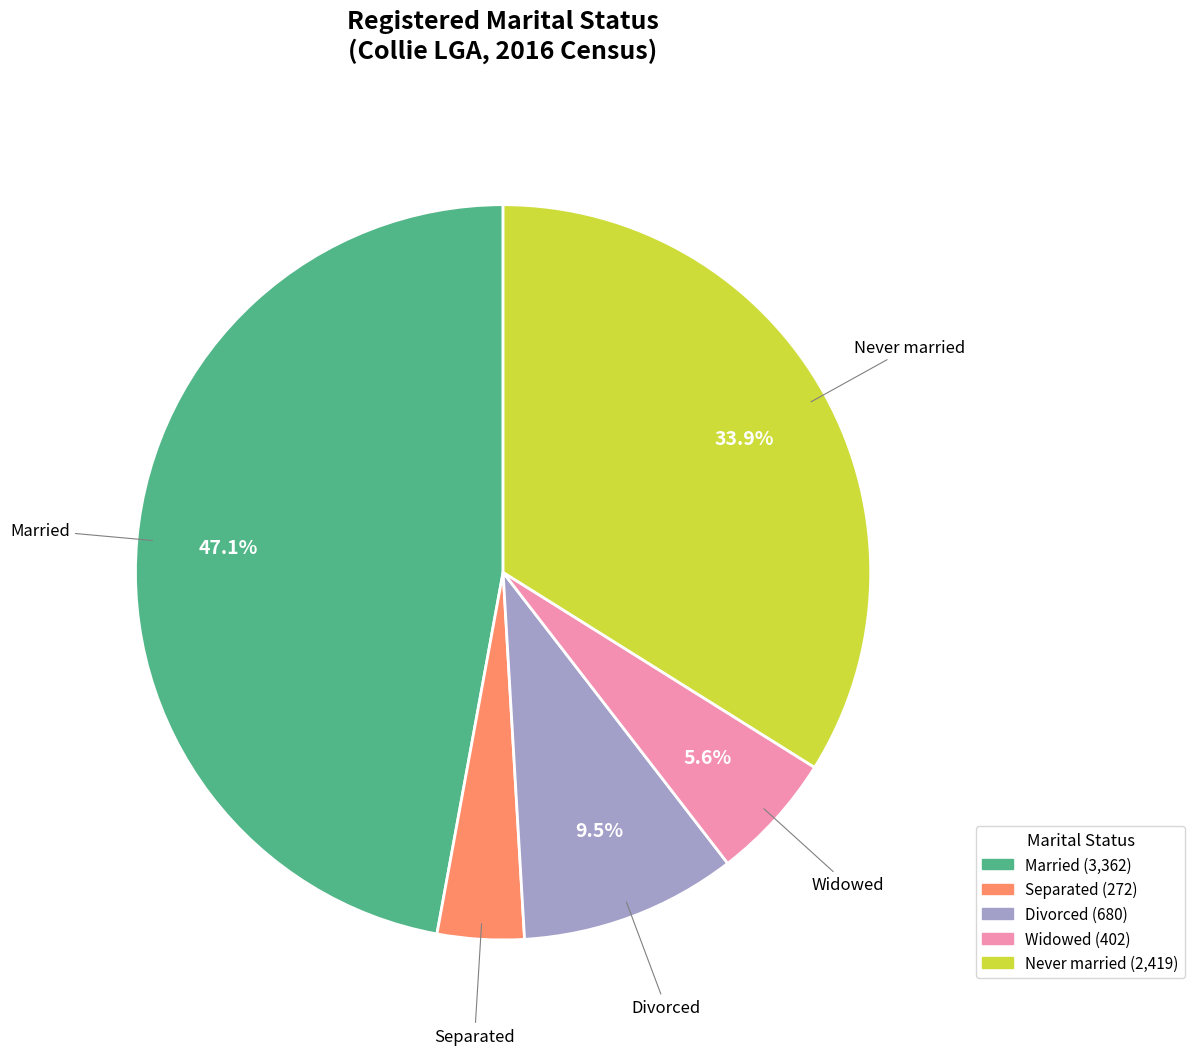

Between Divorced and Separated, which is larger?

Divorced